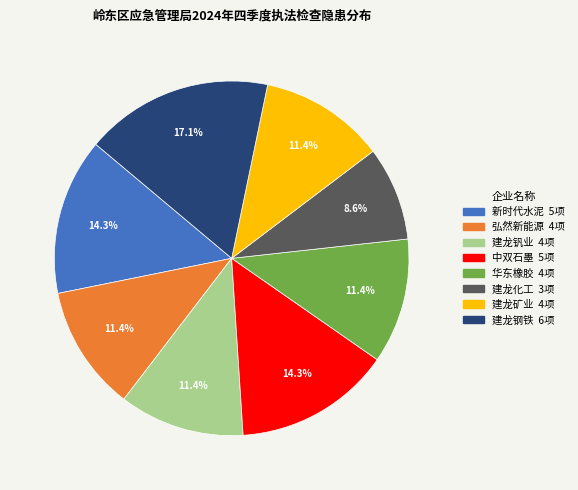

How many segments does this pie chart have?

8